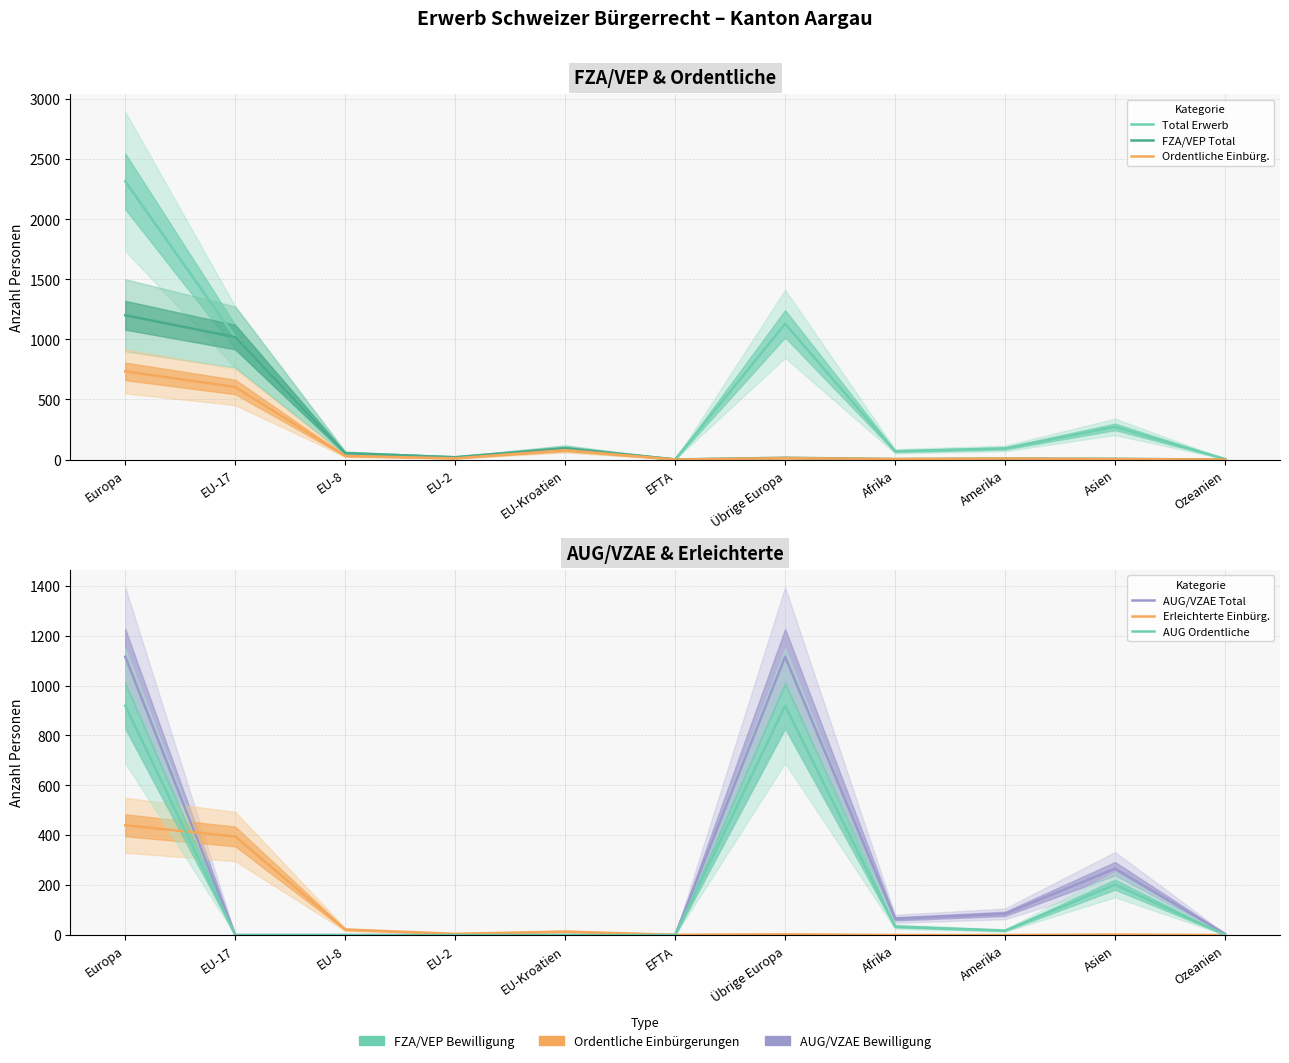

True or false: Total Erwerb and AUG/VZAE Total cross at least once.

False